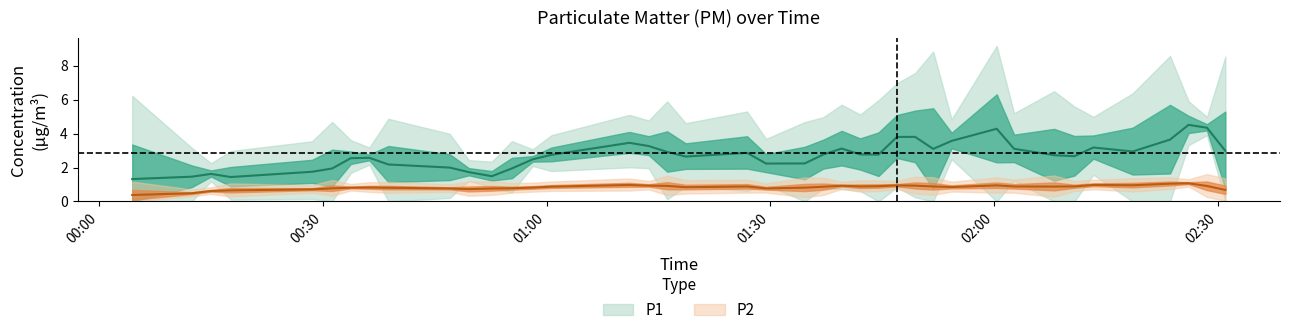

What is the lowest value of the P2 series?

0.5